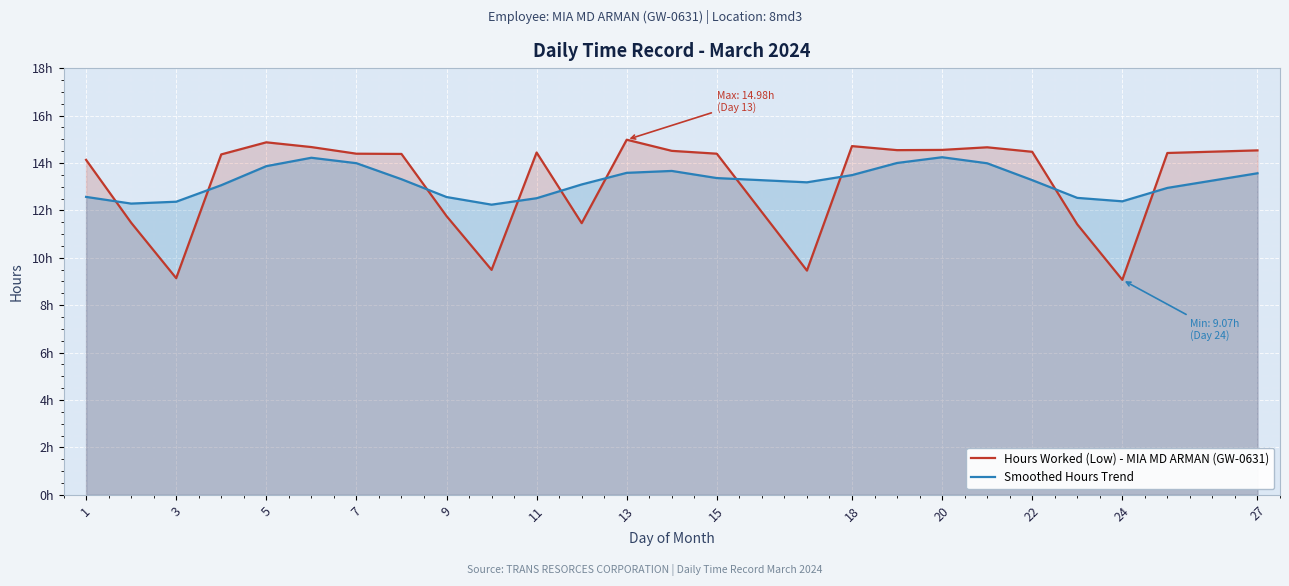

True or false: Smoothed Hours Trend and Hours Worked (Low) - MIA MD ARMAN (GW-0631) cross at least once.

True